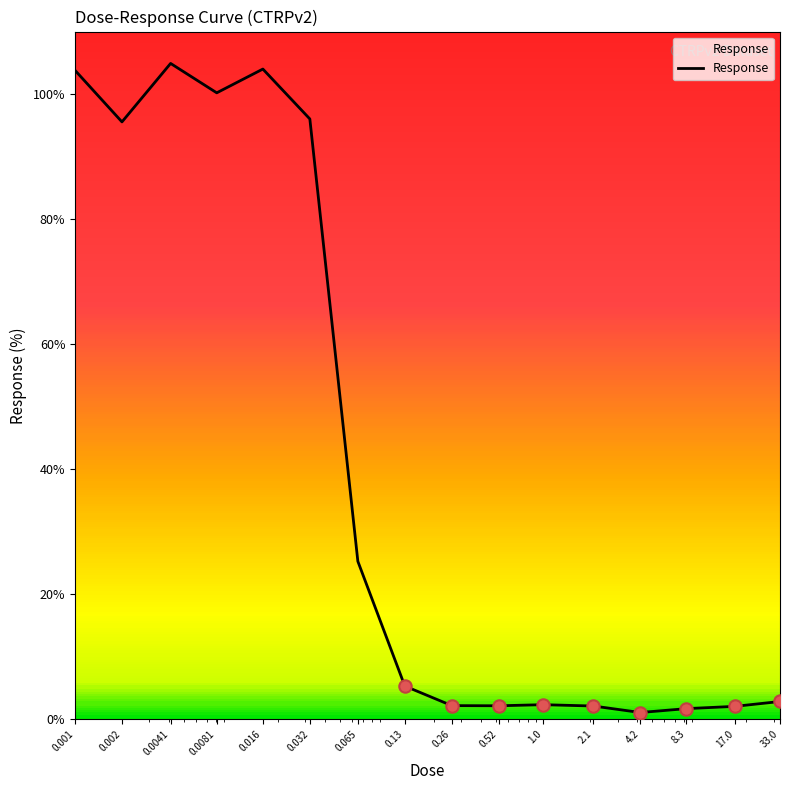

What is the maximum value shown in the chart?

104.9